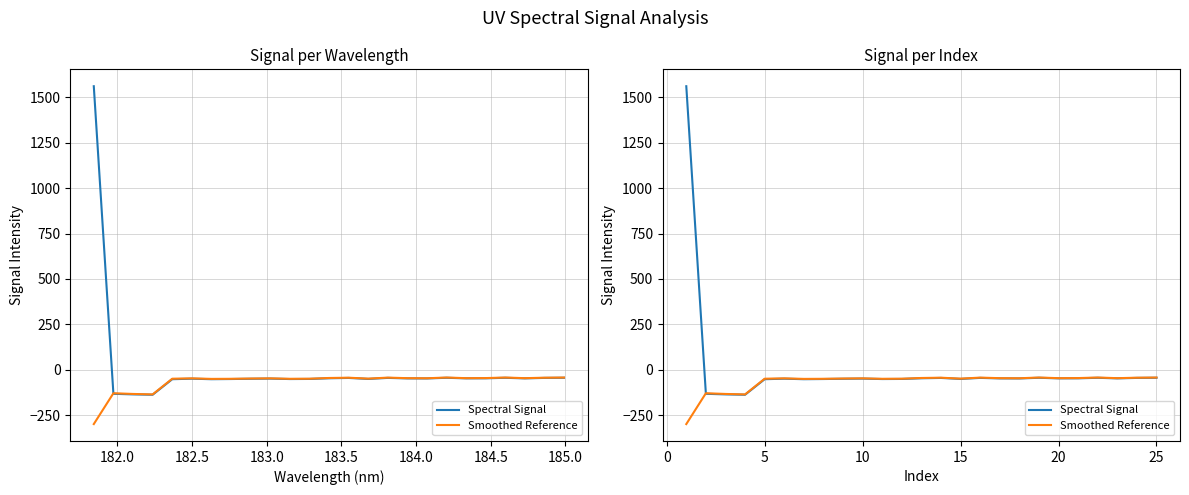

How many intersections are there between Spectral Signal and Smoothed Reference?

1